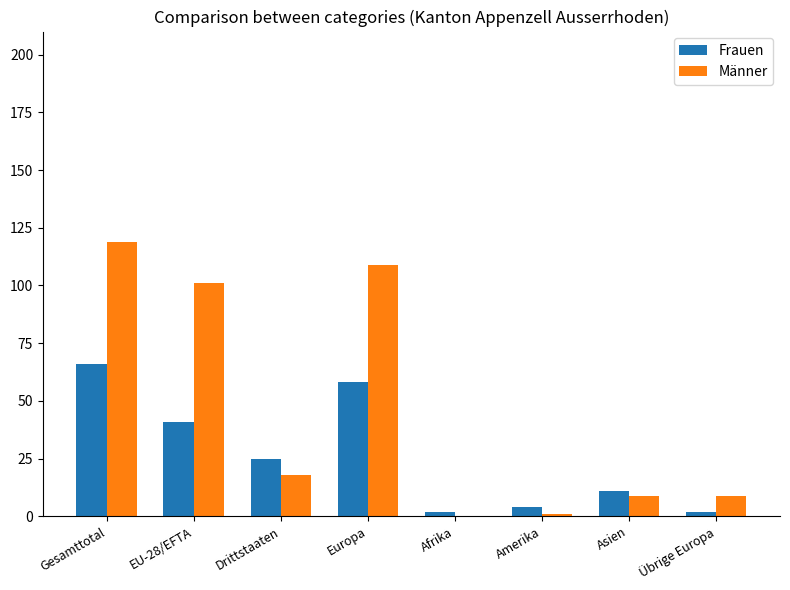

At which label is Frauen closest to 34?

EU-28/EFTA